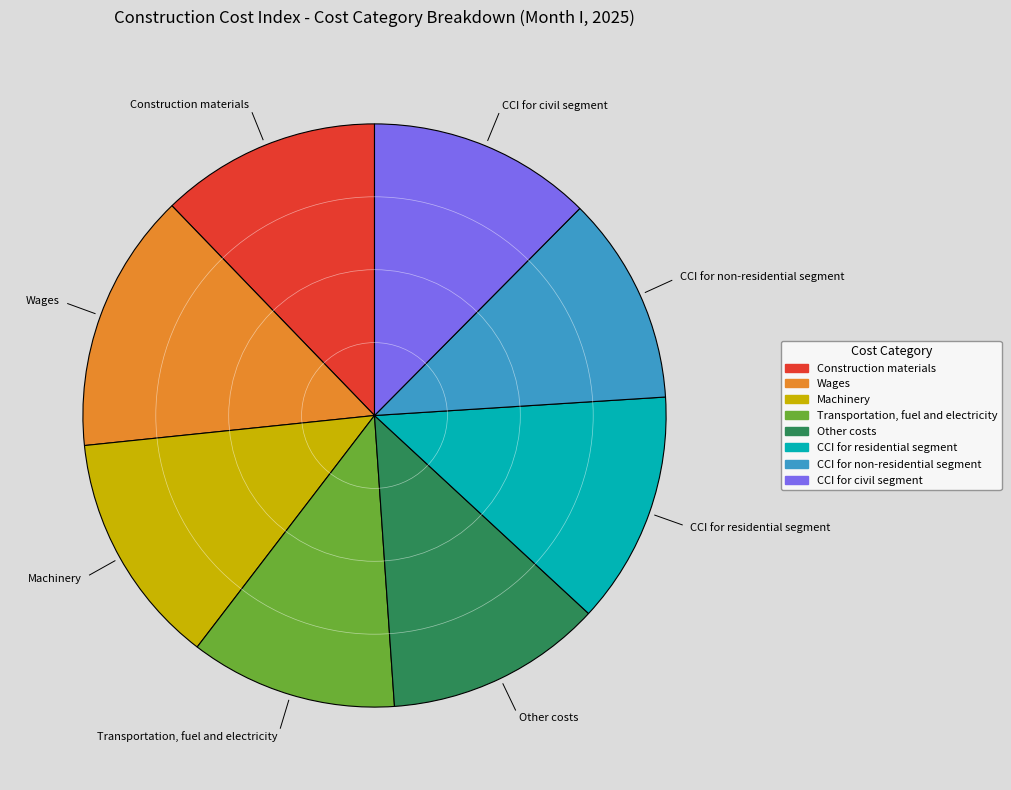

Combined, do CCI for civil segment and Other costs account for over 50%?

No